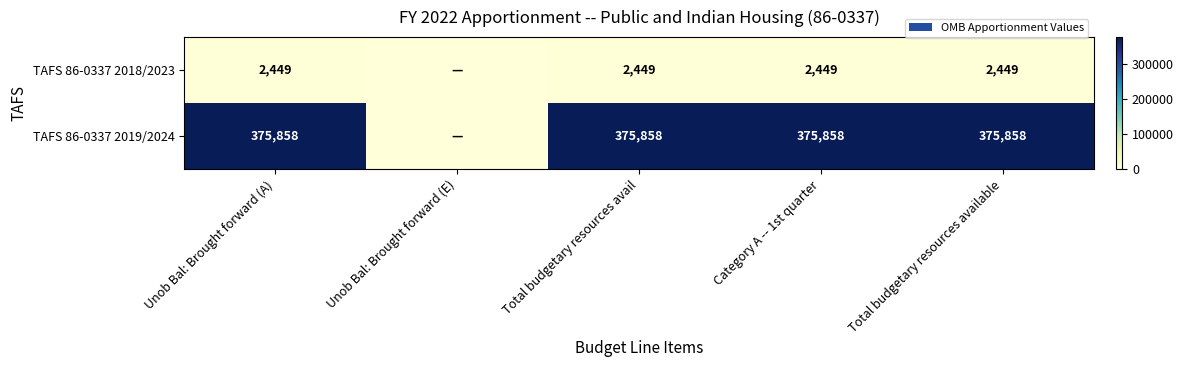

At Category A -- 1st quarter, list the series in order from smallest to largest.

TAFS 86-0337 2018/2023, TAFS 86-0337 2019/2024